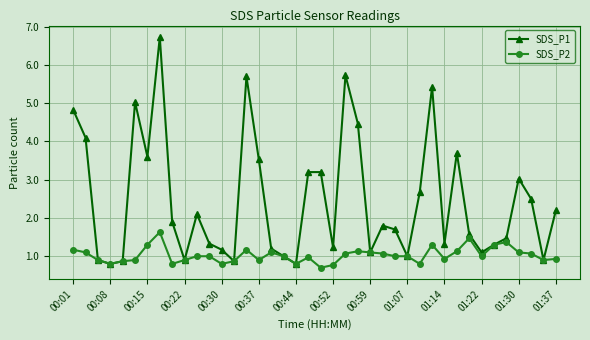

Reading right to left, what are all the values shown in this chart?

SDS_P1: 2.2	0.9	2.5	3.0	1.5	1.3	1.1	1.6	3.7	1.3	5.4	2.7	1.0	1.7	1.8	1.1	4.5	5.7	1.2	3.2	3.2	0.8	1.0	1.2	3.5	5.7	0.9	1.2	1.3	2.1	0.9	1.9	6.7	3.6	5.0	0.9	0.8	0.9	4.1	4.8
SDS_P2: 0.9	0.9	1.1	1.1	1.4	1.3	1.0	1.5	1.1	0.9	1.3	0.8	1.0	1.0	1.1	1.1	1.1	1.1	0.8	0.7	1.0	0.8	1.0	1.1	0.9	1.2	0.9	0.8	1.0	1.0	0.9	0.8	1.6	1.3	0.9	0.9	0.8	0.9	1.1	1.2